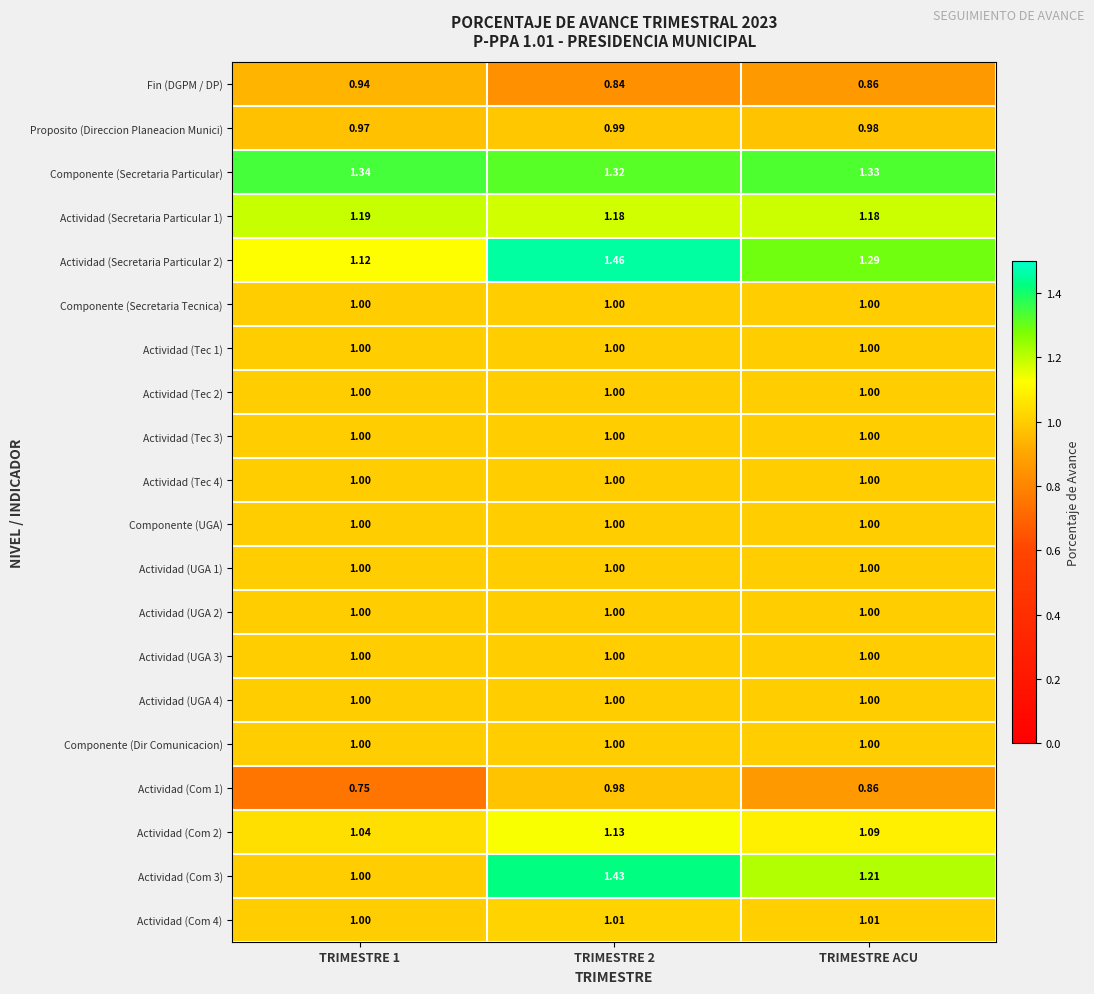

Which series has the largest range (max minus min)?

Actividad (Com 3)